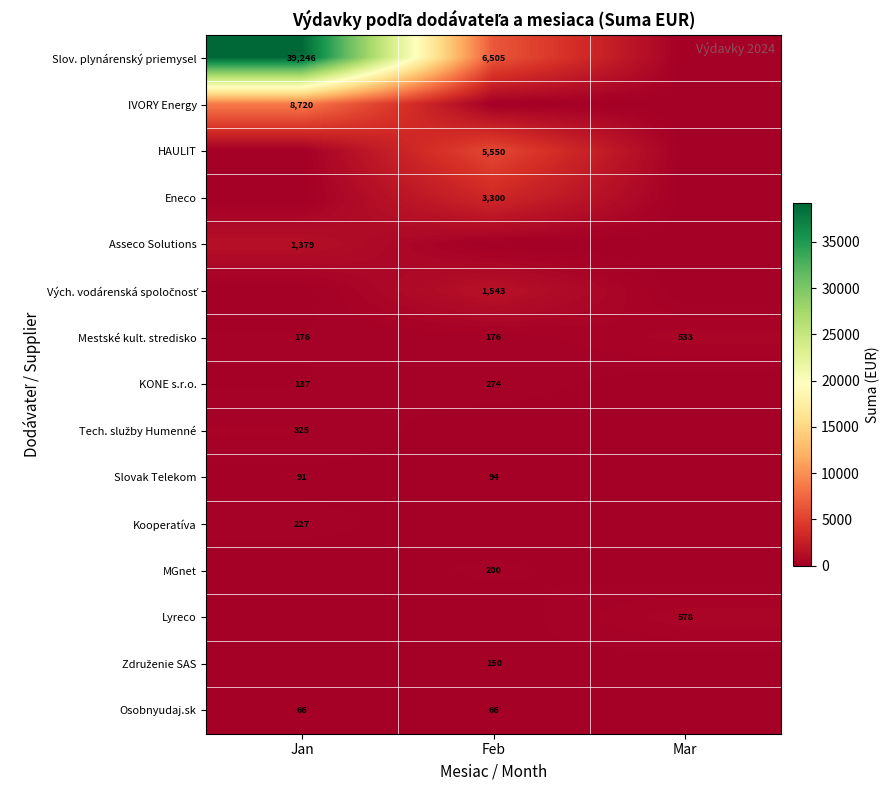

What is the difference between the maximum and minimum values in the Mestské kult. stredisko series?

357